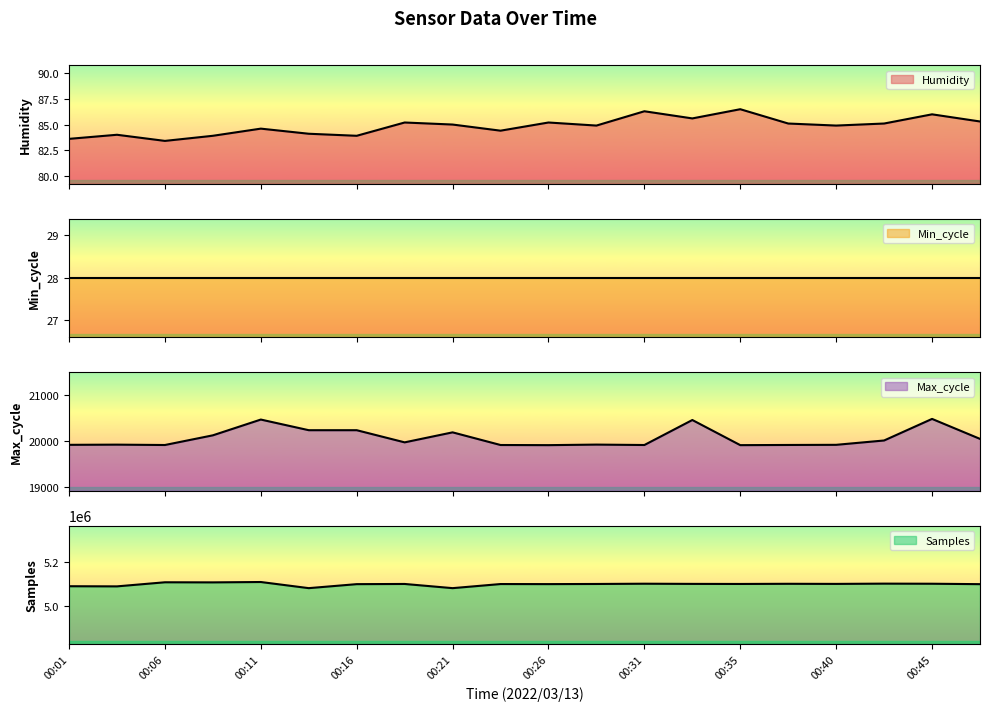

True or false: Samples and Max_cycle intersect in this chart.

False